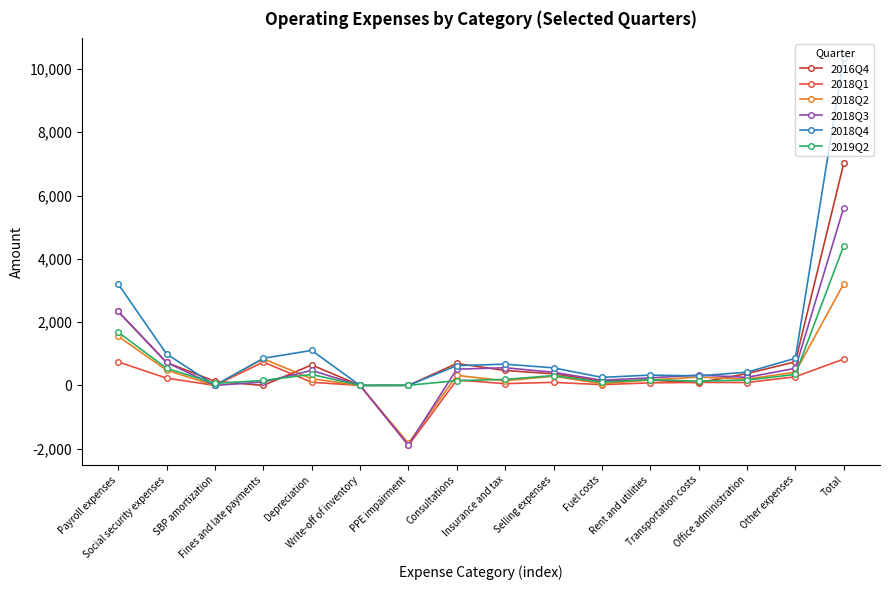

How many series are shown in this chart?

6